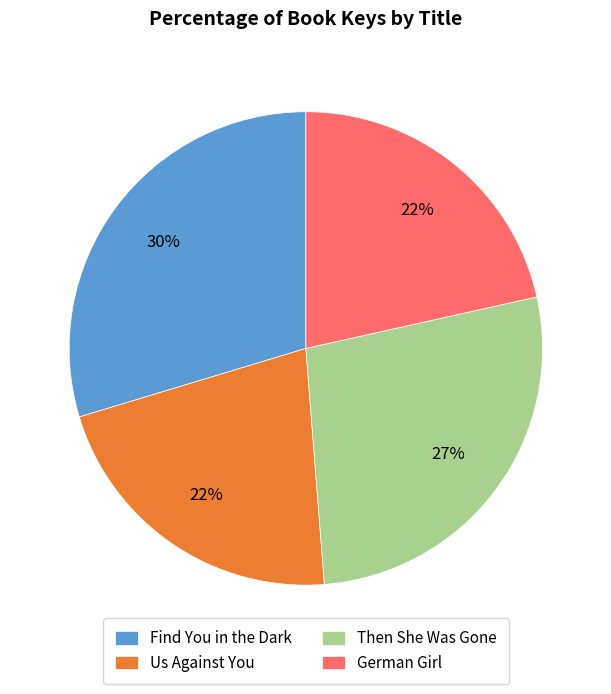

How many slices are in this pie chart?

4